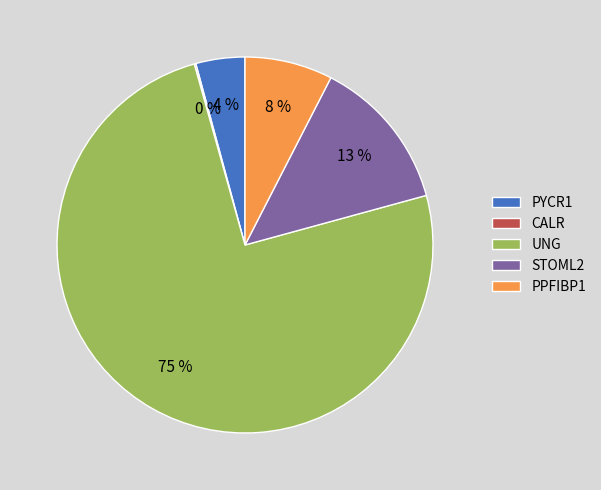

Is it true that PPFIBP1 is 1% of the pie?

False